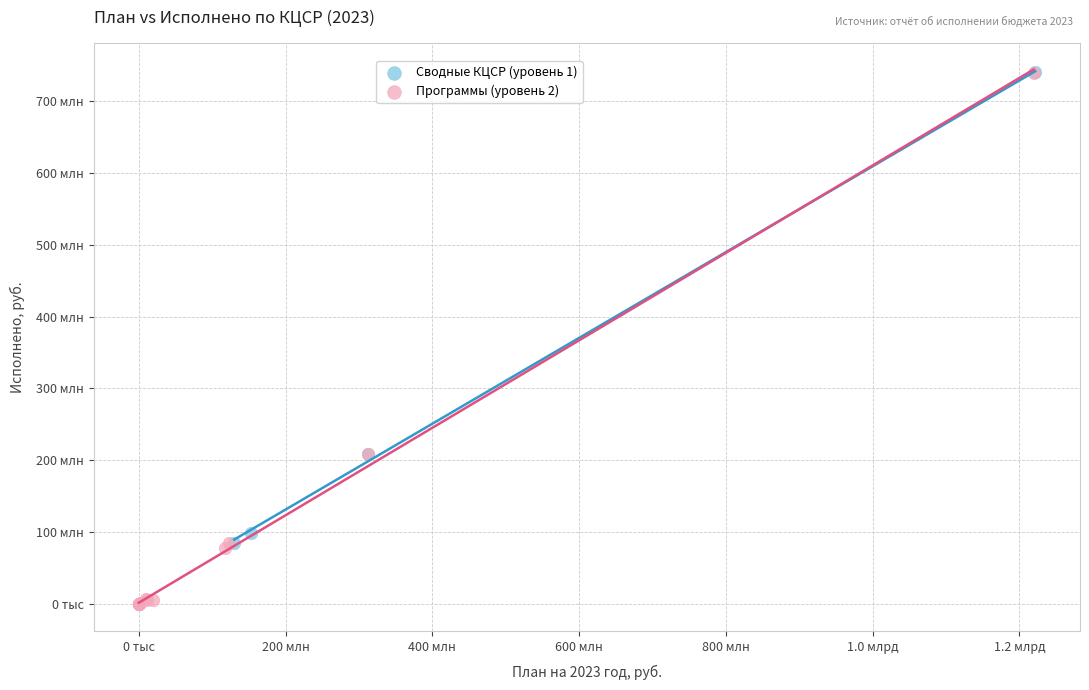

What are all the series names shown in the legend?

Сводные КЦСР (уровень 1), Программы (уровень 2)